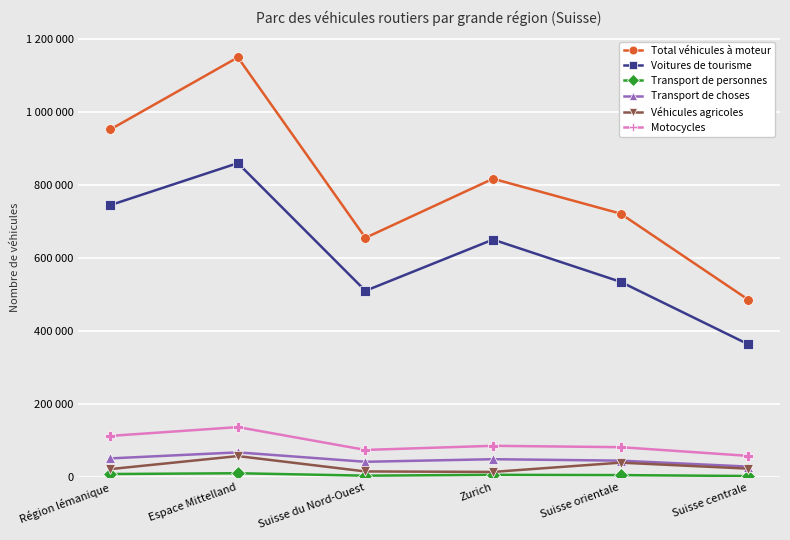

What is the label of the 3rd point from the left?

Suisse du Nord-Ouest